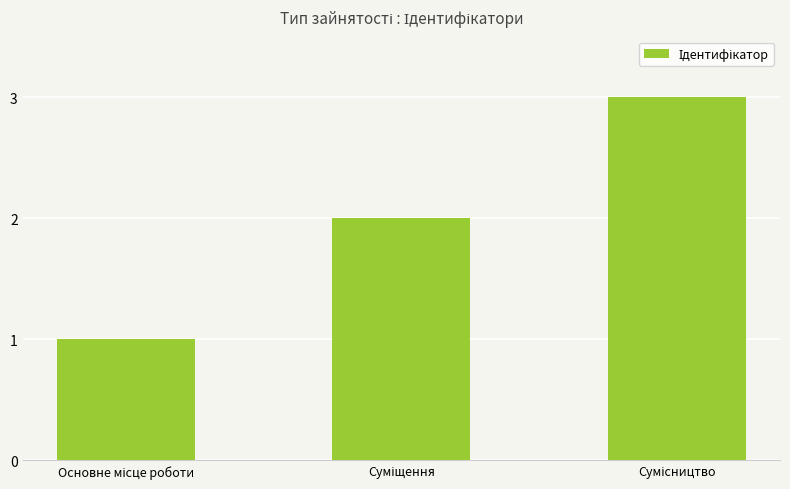

What is the greatest value displayed?

3